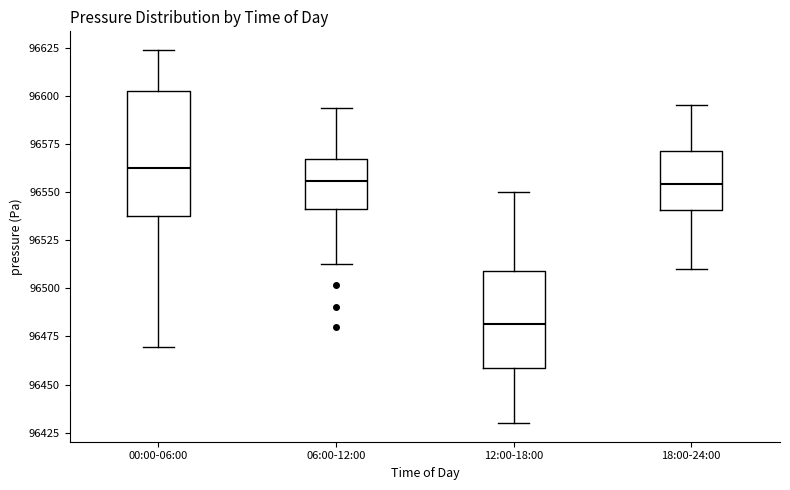

Reading left to right, read every box against the y-axis: the position of its median line, the range the box covers, and the ends of its whiskers. The values are not printed on the chart, so give them approximately, as read against the axis.

00:00-06:00: median 96565, box 96535 to 96605, whiskers 96470 to 96625
06:00-12:00: median 96555, box 96540 to 96565, whiskers 96515 to 96595
12:00-18:00: median 96480, box 96460 to 96510, whiskers 96430 to 96550
18:00-24:00: median 96555, box 96540 to 96570, whiskers 96510 to 96595